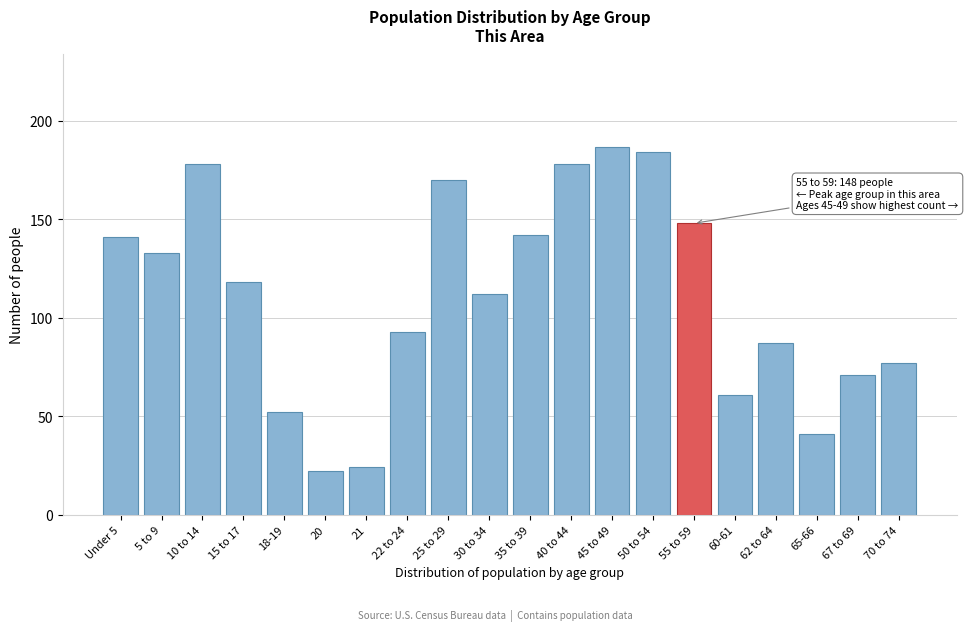

Reading left to right, what are all the values shown in this chart?

Under 5=141	5 to 9=133	10 to 14=178	15 to 17=118	18-19=52	20=22	21=24	22 to 24=93	25 to 29=170	30 to 34=112	35 to 39=142	40 to 44=178	45 to 49=187	50 to 54=184	55 to 59=148	60-61=61	62 to 64=87	65-66=41	67 to 69=71	70 to 74=77